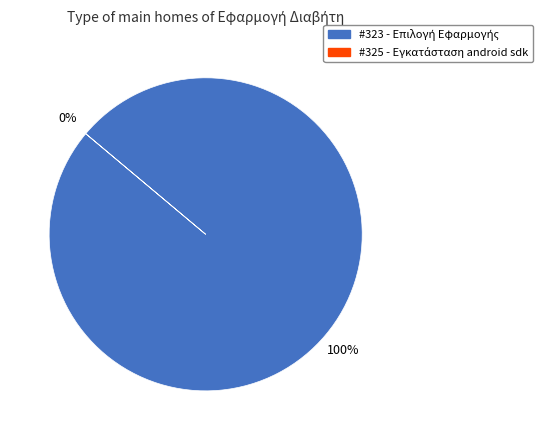

What is the largest slice in the pie chart?

323